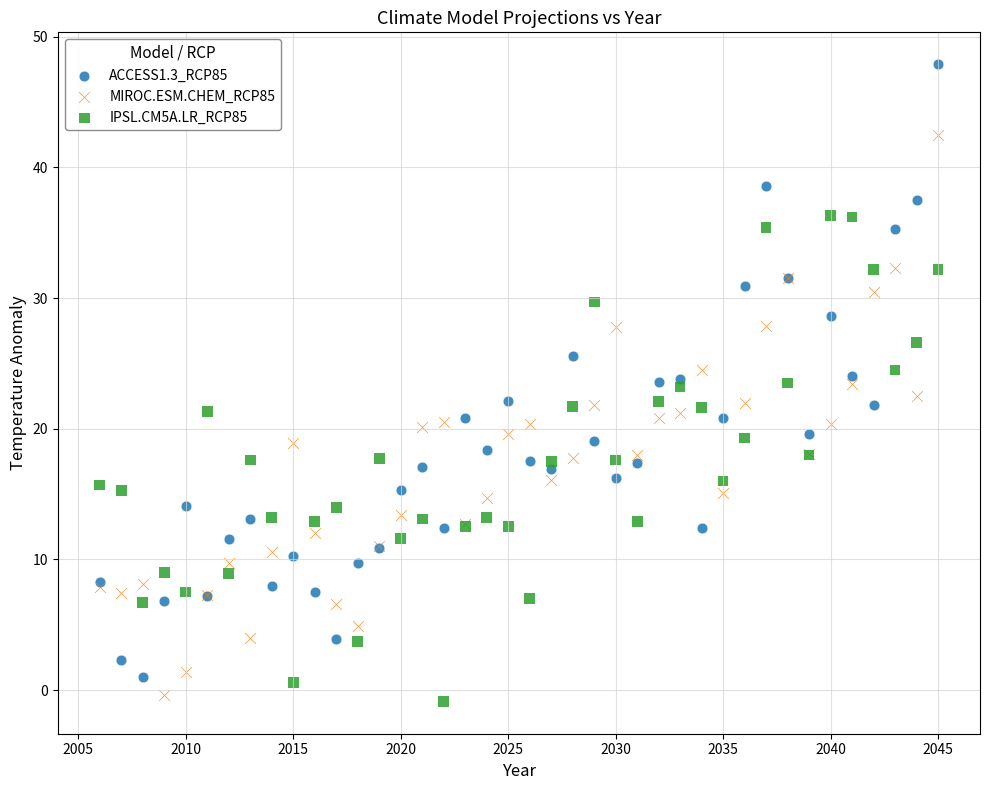

Which series has the largest Y range (max minus min)?

ACCESS1.3_RCP85